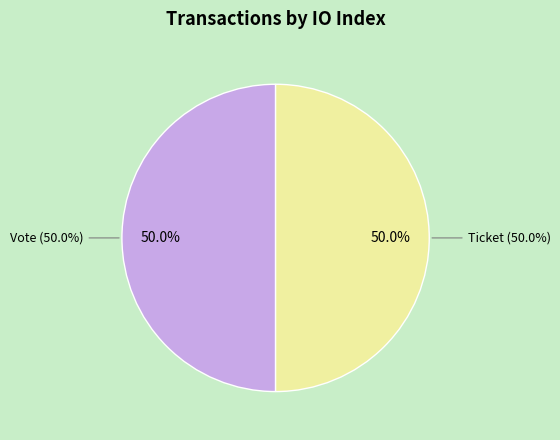

Count the number of slices in the pie.

2